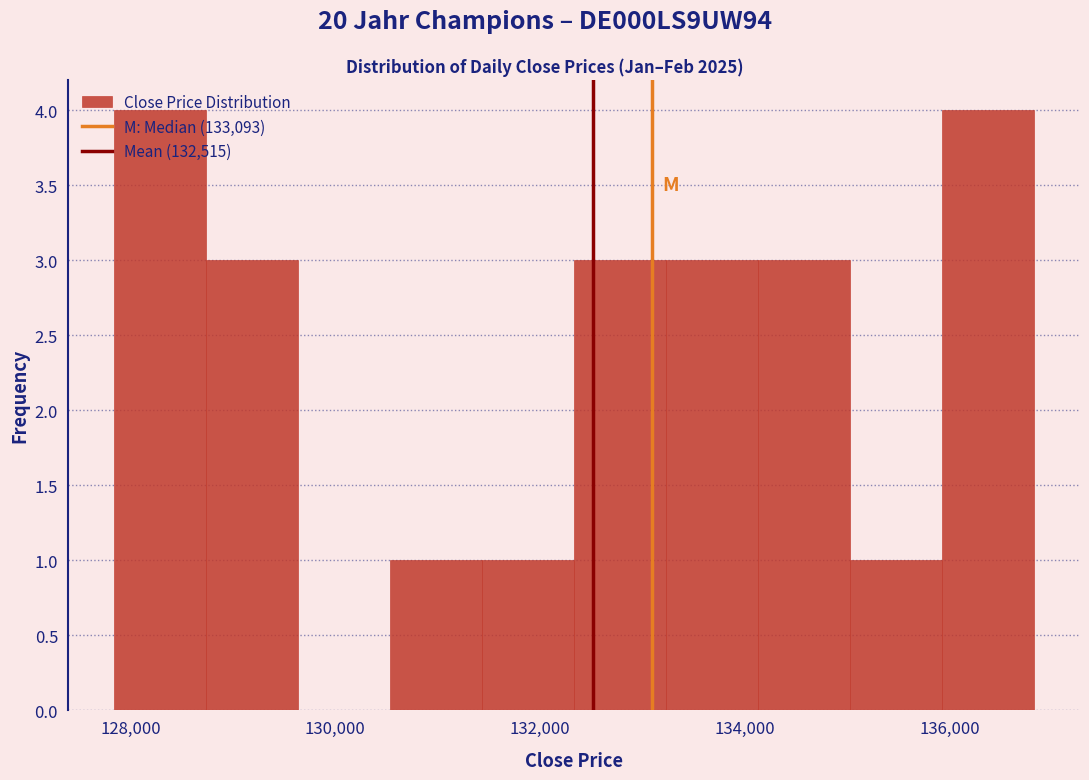

Reading left to right, list every bar in this chart as the range it spans on the x-axis followed by its height. Neither the bar edges nor the heights are printed on the chart, so give them approximately, as read against the axes.

127800 to 128800: 4
128800 to 129600: 3
129600 to 130600: 0
130600 to 131400: 1
131400 to 132400: 1
132400 to 133200: 3
133200 to 134200: 3
134200 to 135000: 3
135000 to 136000: 1
136000 to 136800: 4